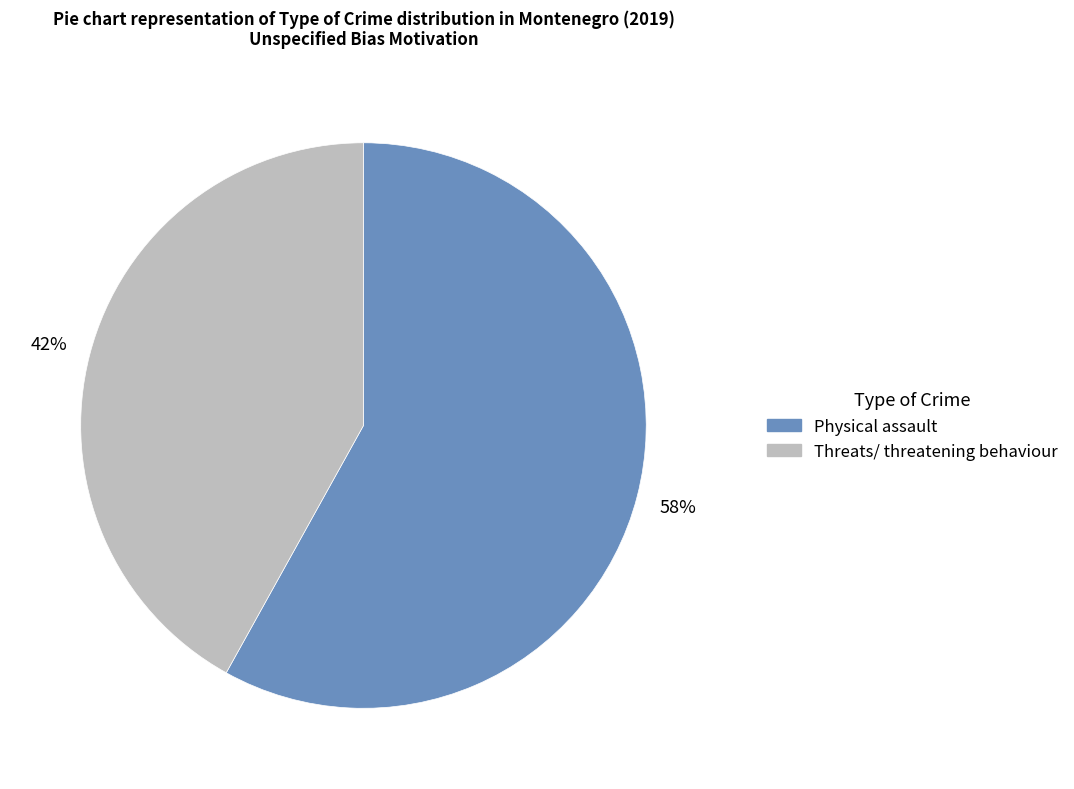

The Physical assault slice represents 47% of the pie. True or false?

False